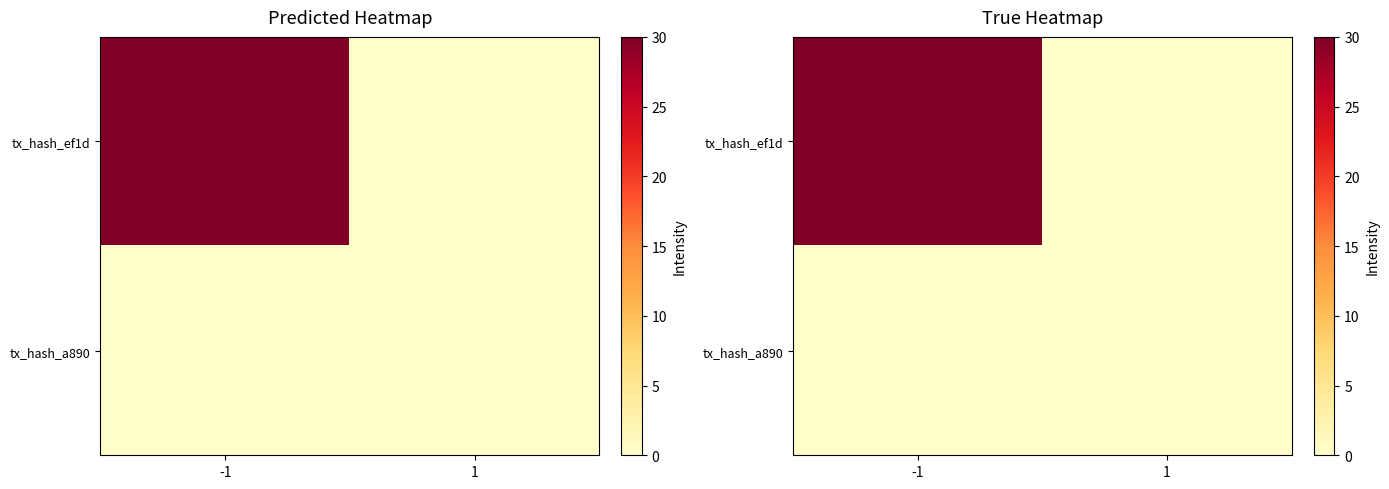

List the series in order of their overall mean, highest first.

tx_hash_ef1d, tx_hash_a890